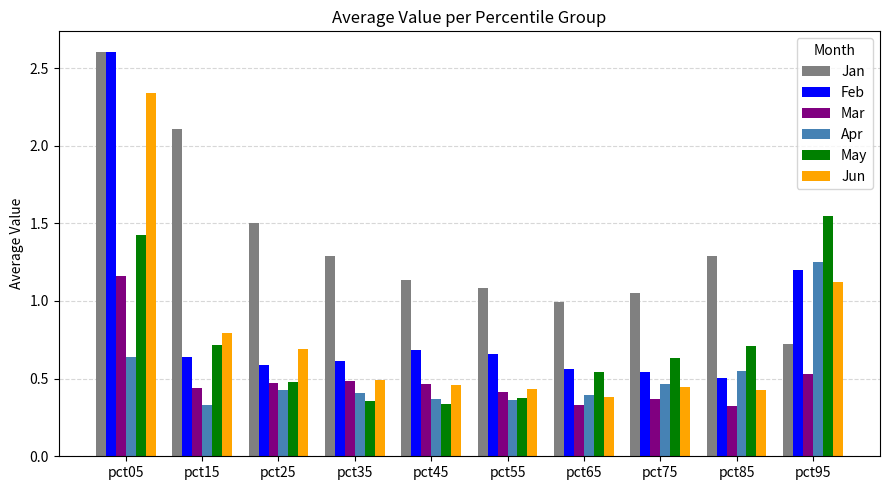

The value of Jan at pct55 is 1.1. True or false?

True